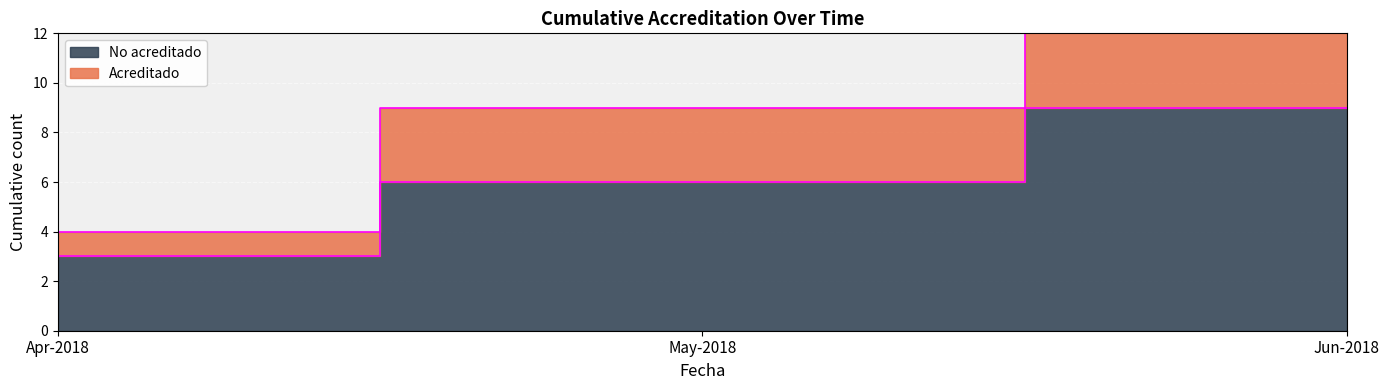

How many distinct data groups are displayed?

2